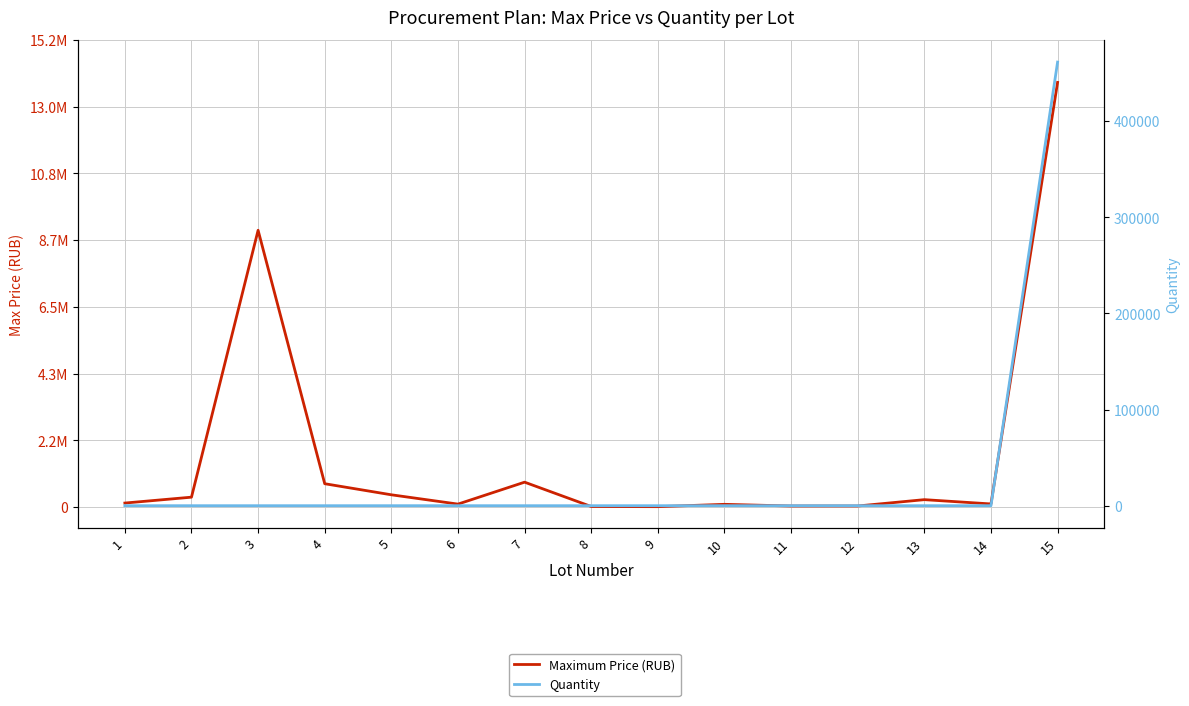

Where is the first local minimum for Maximum Price (RUB)?

6